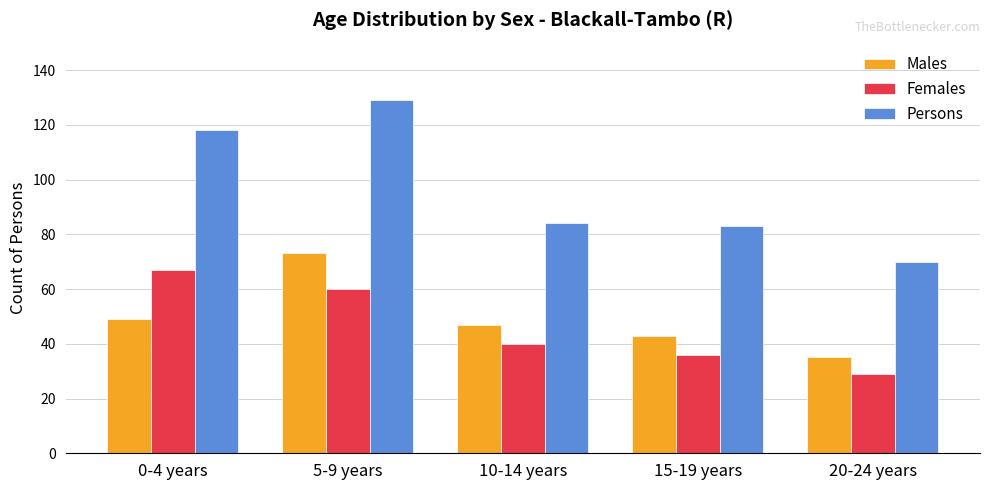

What are all the series names shown in the legend?

Males, Females, Persons